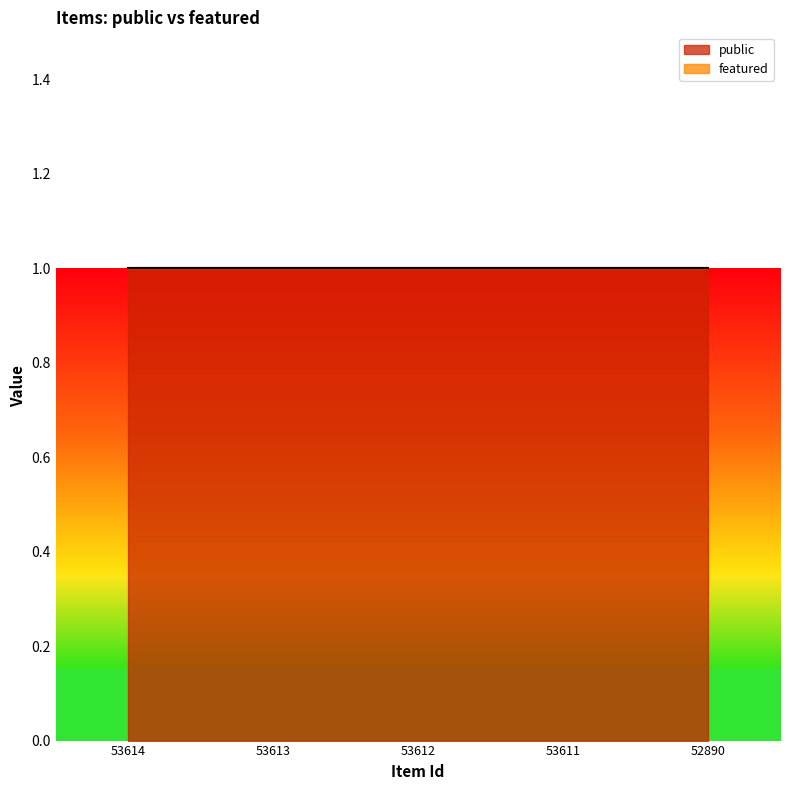

List the series in order of their overall mean, highest first.

public, featured